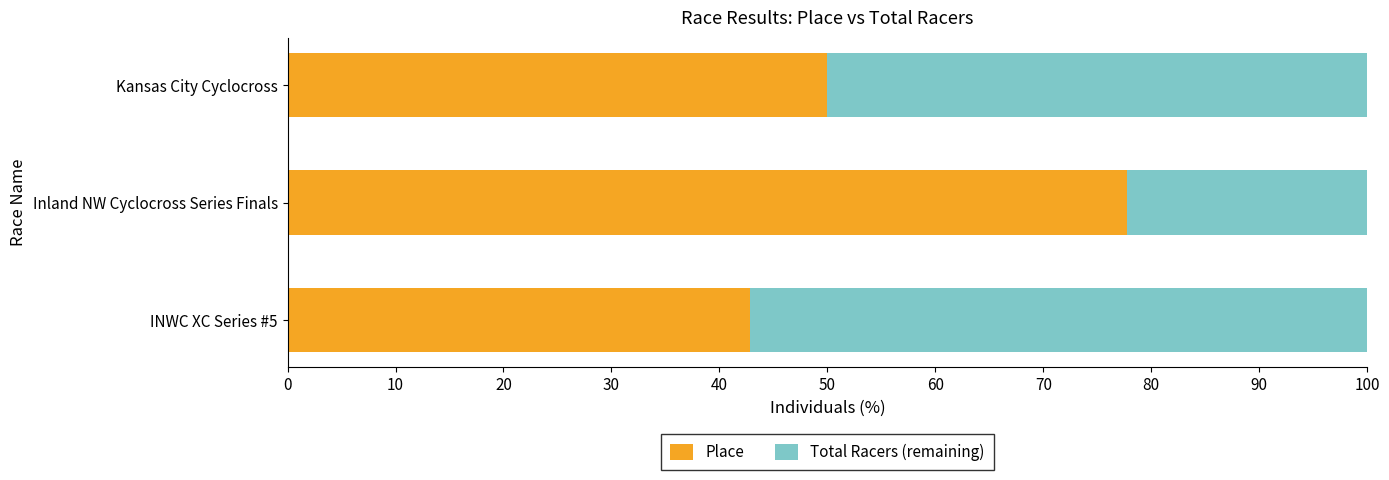

What are all the series names shown in the legend?

Place, Total Racers (remaining)